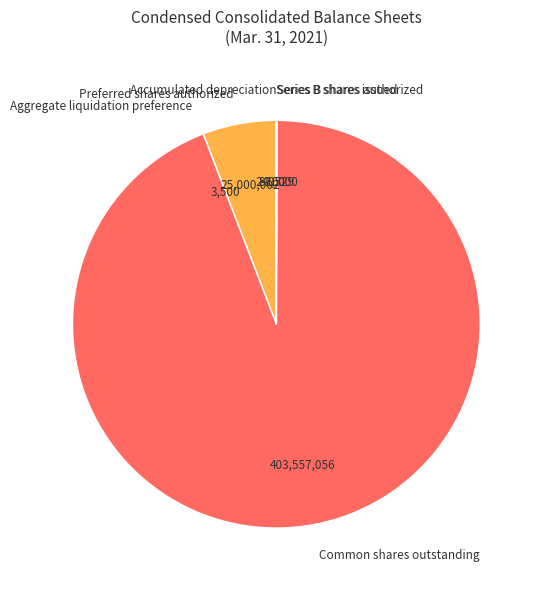

Which category accounts for the majority?

Common shares outstanding